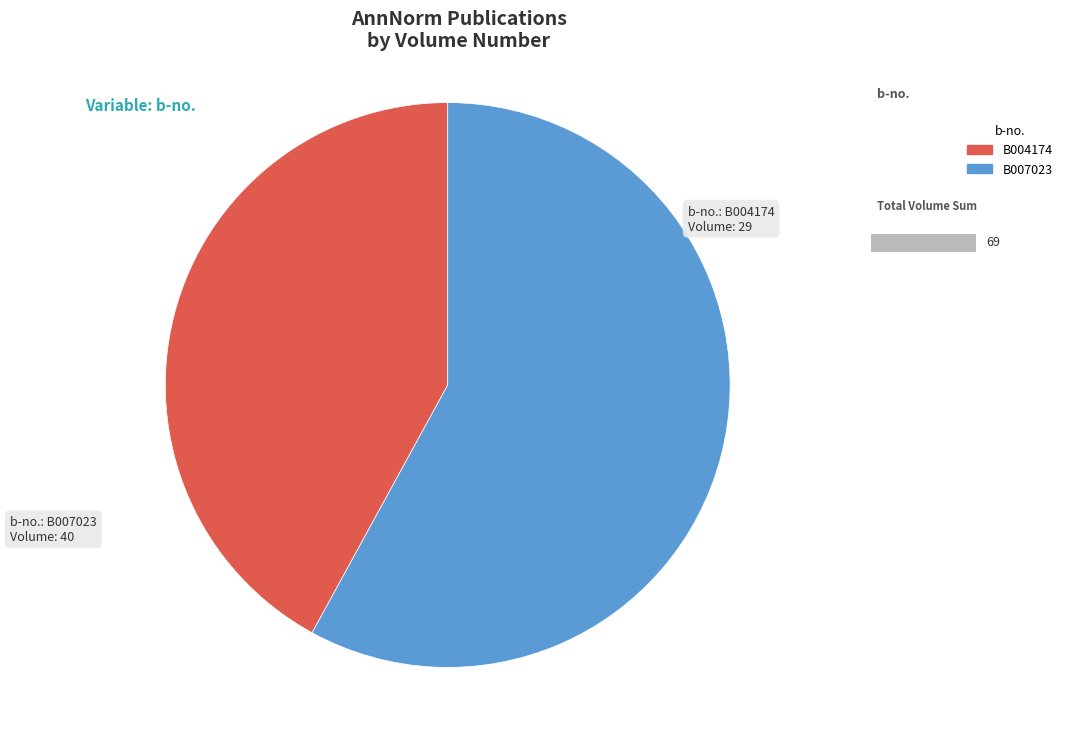

What percentage do B007023 and B004174 together represent?

100.0%